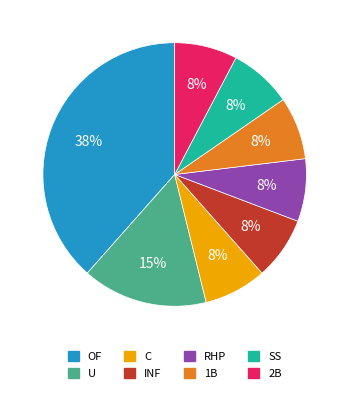

Is the sum of RHP and 2B greater than half?

No